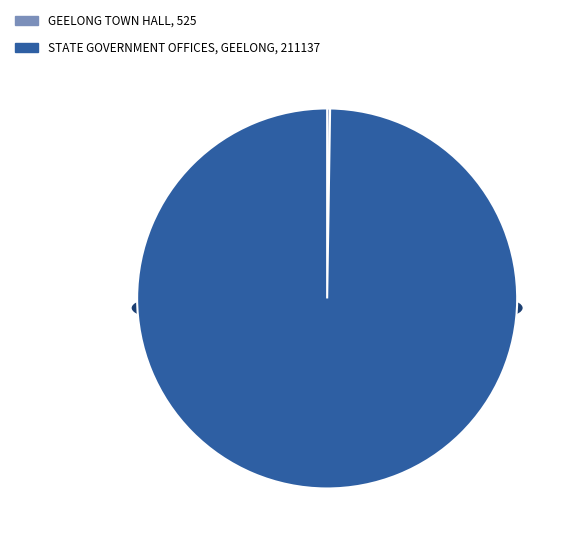

What is the smallest slice in the pie chart?

GEELONG TOWN HALL